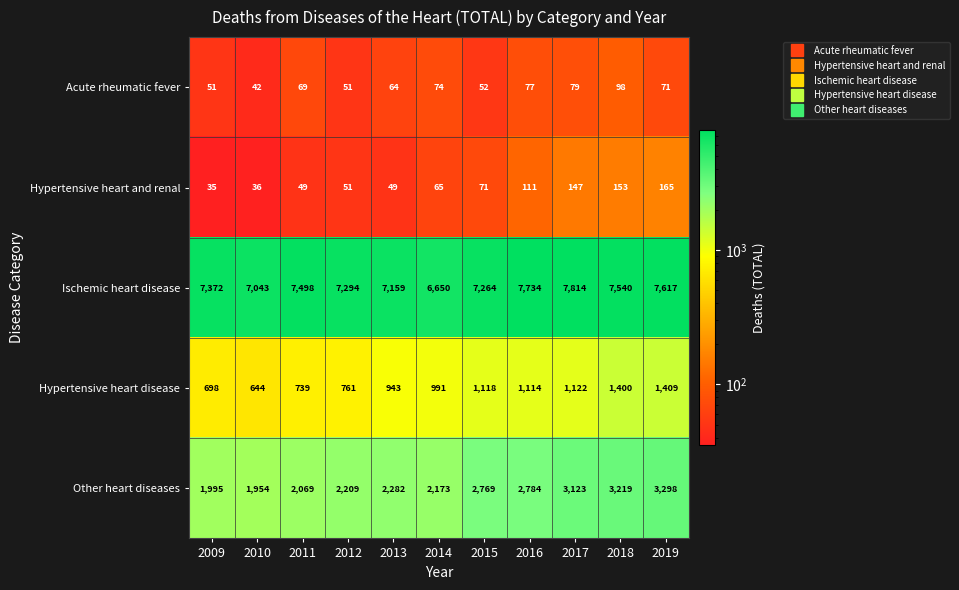

True or false: Hypertensive heart and renal has a value of 49 at 2013.

True